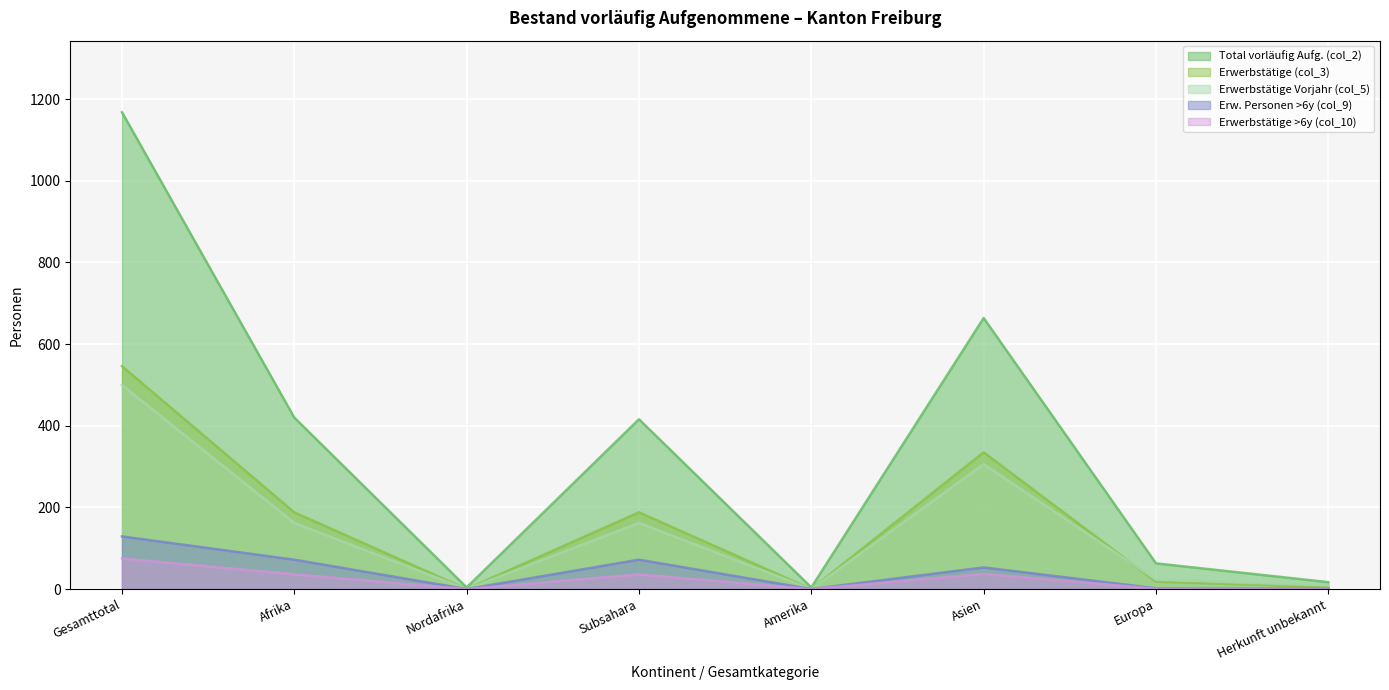

List the labels in order of Erwerbstätige Vorjahr (col_5) value, smallest first.

Nordafrika, Amerika, Herkunft unbekannt, Europa, Afrika, Subsahara, Asien, Gesamttotal